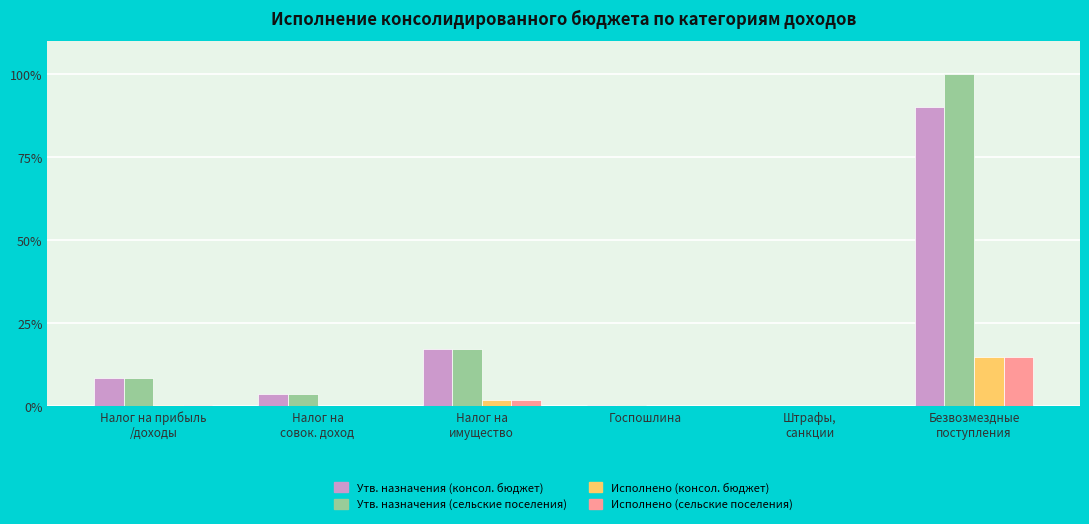

What is the sum of all Исполнено (консол. бюджет) values?

16.9